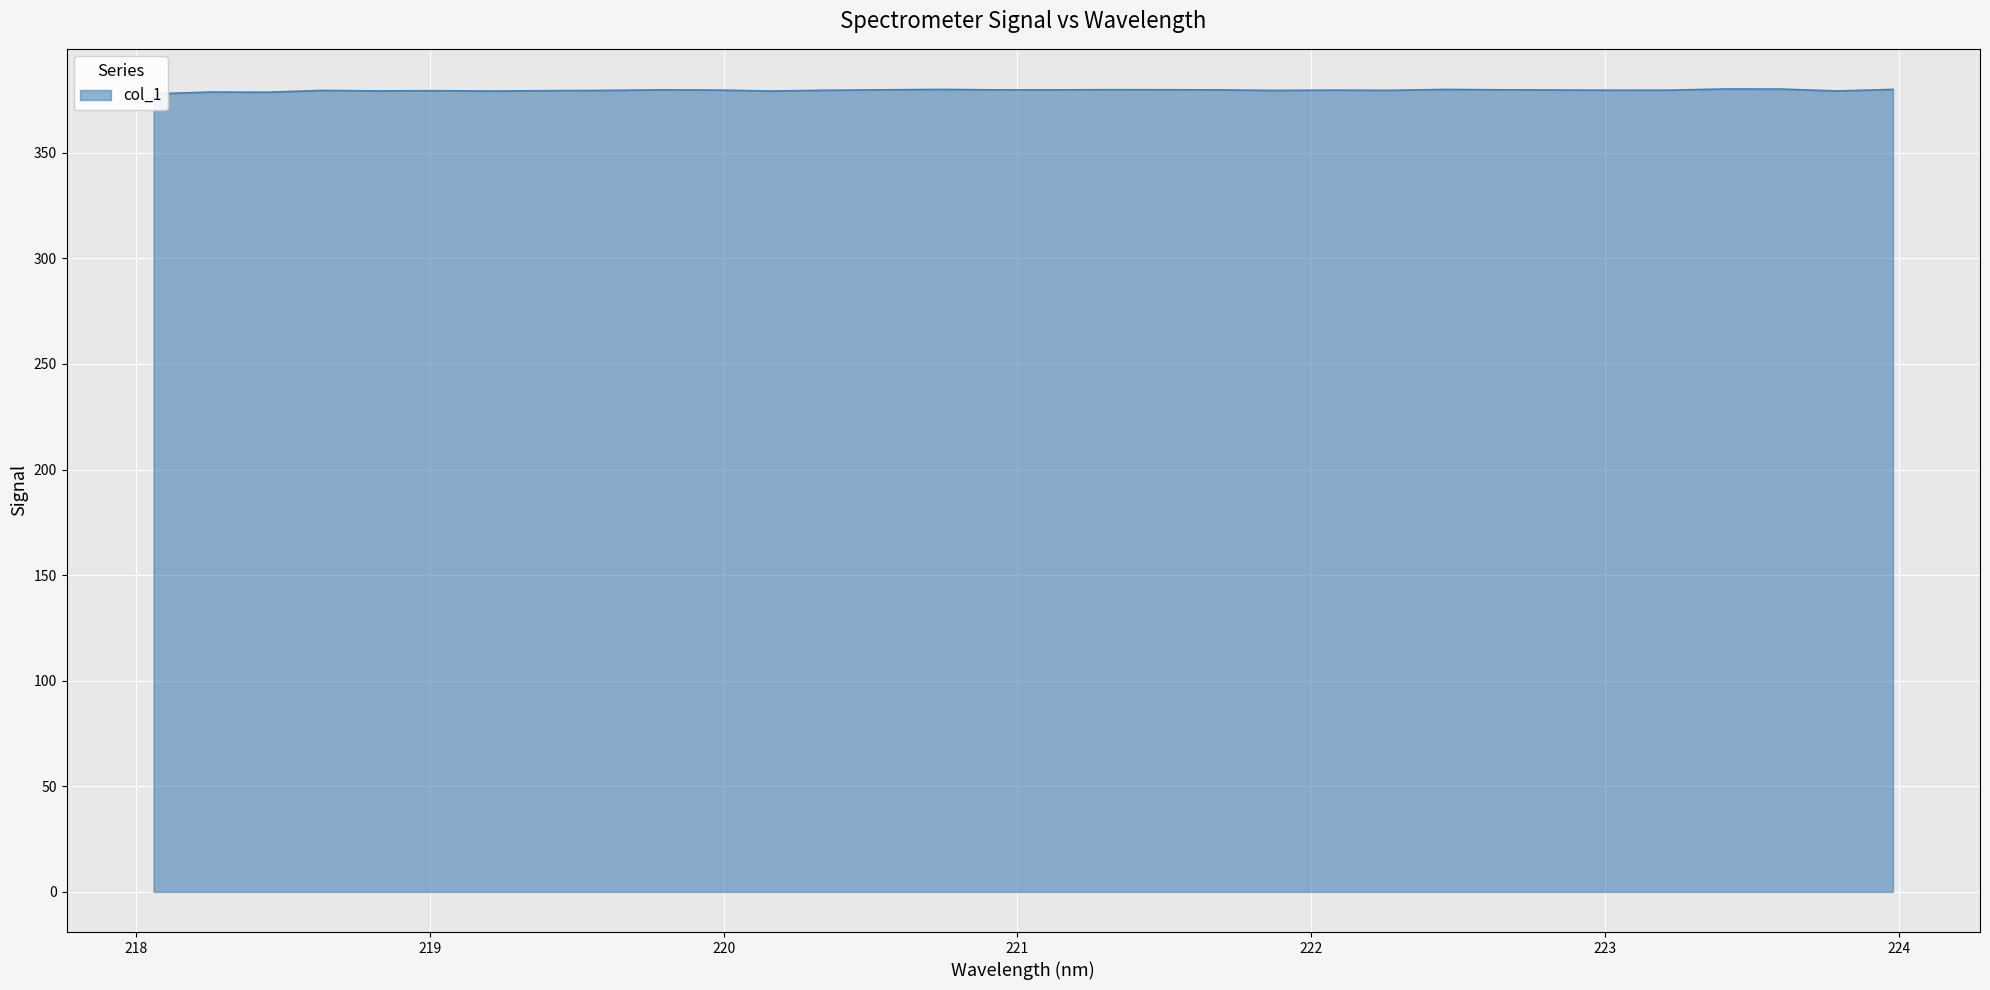

Is it true that the value at 223.5987 is 526.8?

False